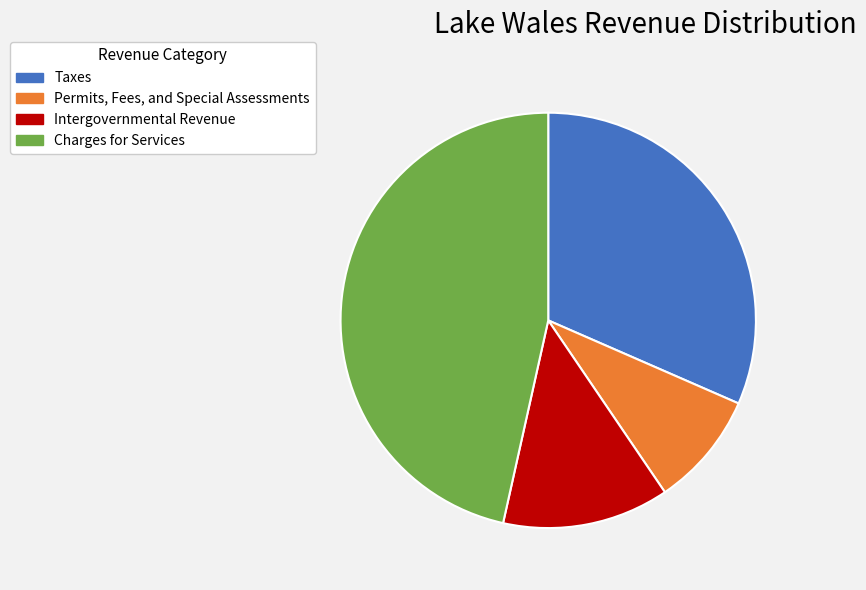

Do Intergovernmental Revenue and Charges for Services together represent more than half of the pie?

Yes